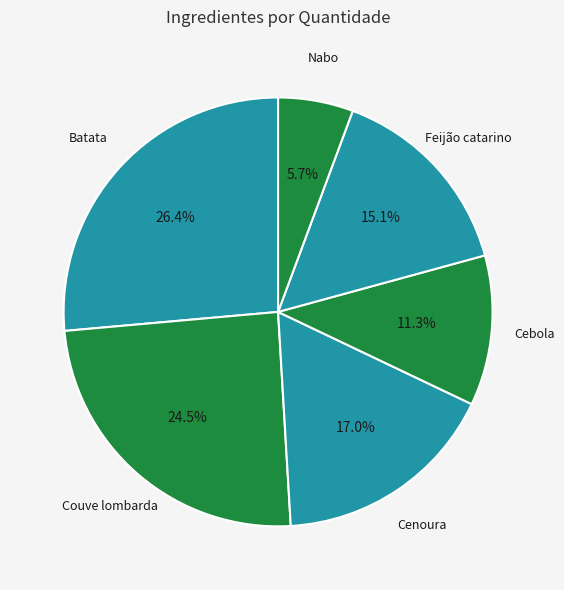

Count the number of slices in the pie.

6